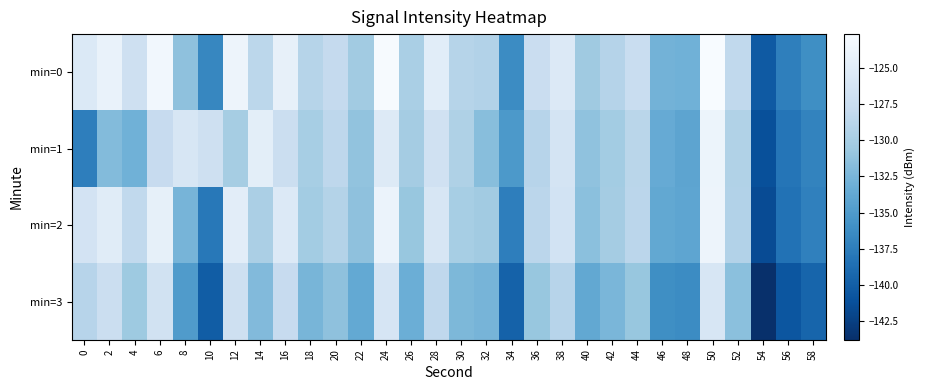

Reading left to right, extract all data points from this chart.

min=0: 0=-125.6	2=-124.1	4=-127.0	6=-123.3	8=-131.4	10=-136.7	12=-123.7	14=-128.5	16=-124.4	18=-129.0	20=-128.0	22=-130.3	24=-122.8	26=-129.8	28=-124.9	30=-128.9	32=-129.2	34=-136.3	36=-127.5	38=-125.5	40=-130.4	42=-129.1	44=-127.6	46=-132.7	48=-133.0	50=-122.7	52=-128.2	54=-140.4	56=-137.3	58=-136.1
min=1: 0=-137.4	2=-131.9	4=-133.0	6=-127.8	8=-126.1	10=-127.0	12=-130.1	14=-124.7	16=-127.4	18=-130.0	20=-128.5	22=-131.2	24=-125.3	26=-130.1	28=-126.8	30=-129.5	32=-131.7	34=-135.2	36=-128.9	38=-126.4	40=-131.3	42=-130.2	44=-128.7	46=-133.5	48=-134.1	50=-123.8	52=-129.3	54=-141.2	56=-138.1	58=-137.0
min=2: 0=-126.5	2=-125.1	4=-128.2	6=-124.4	8=-132.6	10=-137.9	12=-124.8	14=-129.7	16=-125.5	18=-130.2	20=-129.1	22=-131.4	24=-123.9	26=-130.9	28=-126.0	30=-130.0	32=-130.3	34=-137.4	36=-128.6	38=-126.6	40=-131.5	42=-130.1	44=-128.6	46=-133.8	48=-134.0	50=-123.7	52=-129.2	54=-141.5	56=-138.4	58=-137.2
min=3: 0=-128.9	2=-127.3	4=-130.5	6=-126.7	8=-134.9	10=-140.1	12=-127.0	14=-132.0	16=-127.8	18=-132.5	20=-131.4	22=-133.7	24=-126.2	26=-133.2	28=-128.3	30=-132.3	32=-132.6	34=-139.7	36=-130.9	38=-128.9	40=-133.8	42=-132.4	44=-130.9	46=-136.1	48=-136.3	50=-126.0	52=-131.5	54=-143.8	56=-140.7	58=-139.5